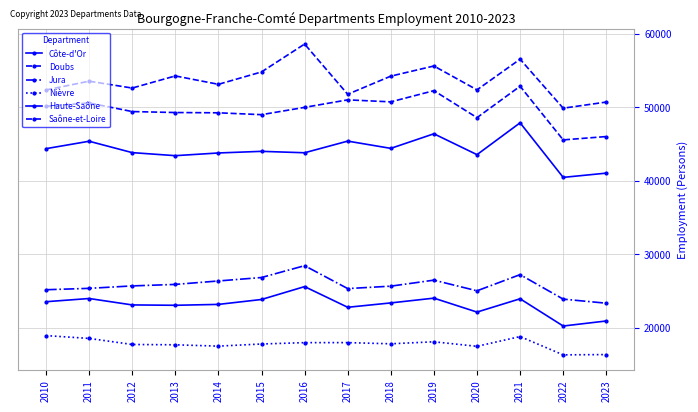

Reading left to right, extract all data points from this chart.

Côte-d'Or: 2010=44355	2011=45364	2012=43816	2013=43401	2014=43768	2015=43990	2016=43797	2017=45382	2018=44395	2019=46378	2020=43540	2021=47872	2022=40447	2023=41025
Doubs: 2010=52343	2011=53534	2012=52600	2013=54251	2014=53109	2015=54792	2016=58588	2017=51755	2018=54222	2019=55602	2020=52356	2021=56526	2022=49861	2023=50695
Jura: 2010=25161	2011=25349	2012=25681	2013=25885	2014=26354	2015=26824	2016=28434	2017=25318	2018=25647	2019=26466	2020=25014	2021=27217	2022=23882	2023=23328
Nièvre: 2010=18920	2011=18537	2012=17712	2013=17668	2014=17487	2015=17778	2016=17963	2017=17966	2018=17806	2019=18079	2020=17462	2021=18789	2022=16300	2023=16337
Haute-Saône: 2010=23531	2011=23968	2012=23094	2013=23045	2014=23166	2015=23834	2016=25587	2017=22773	2018=23368	2019=24017	2020=22121	2021=23930	2022=20224	2023=20910
Saône-et-Loire: 2010=50122	2011=50572	2012=49402	2013=49271	2014=49233	2015=48979	2016=49973	2017=50996	2018=50723	2019=52244	2020=48574	2021=52847	2022=45547	2023=46003